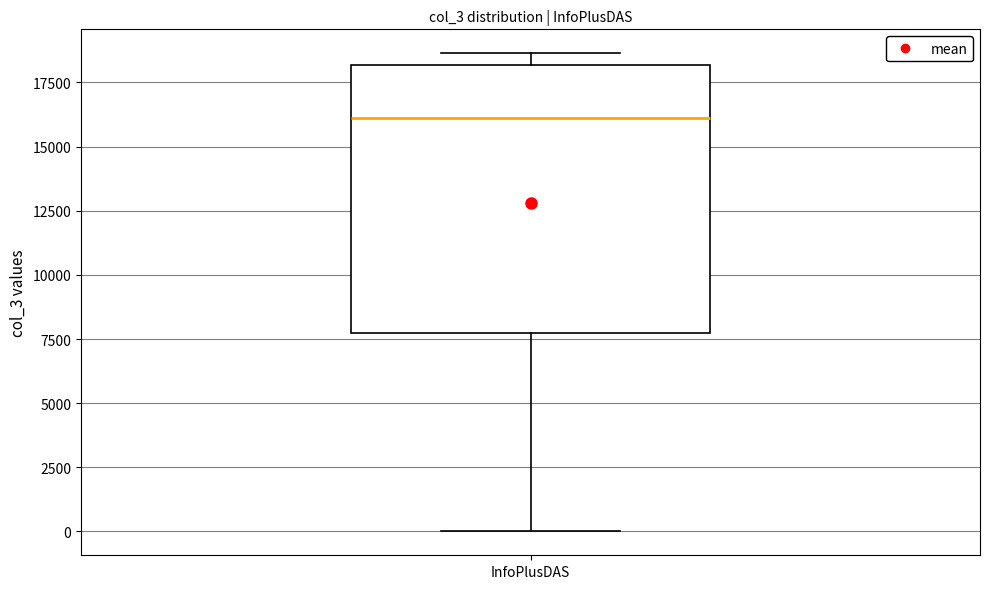

Where is the lower edge of the box for InfoPlusDAS on the y-axis? The values are not printed on the chart, so give them approximately, as read against the axis.

7500